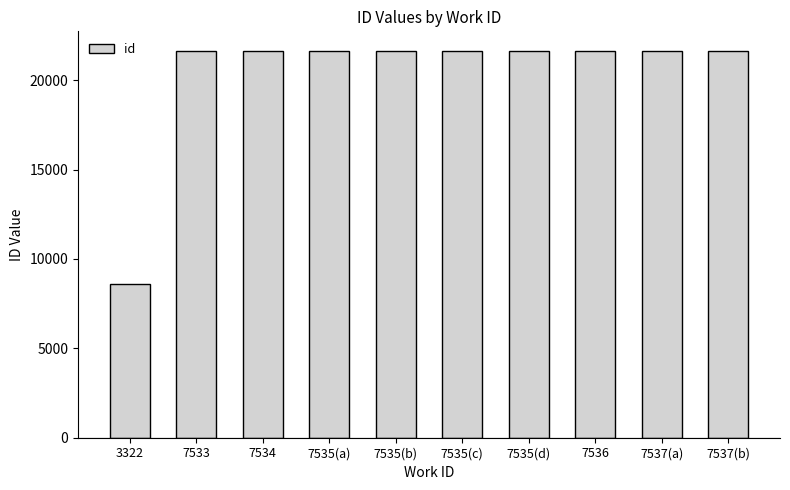

What is the minimum value shown in the chart?

8590